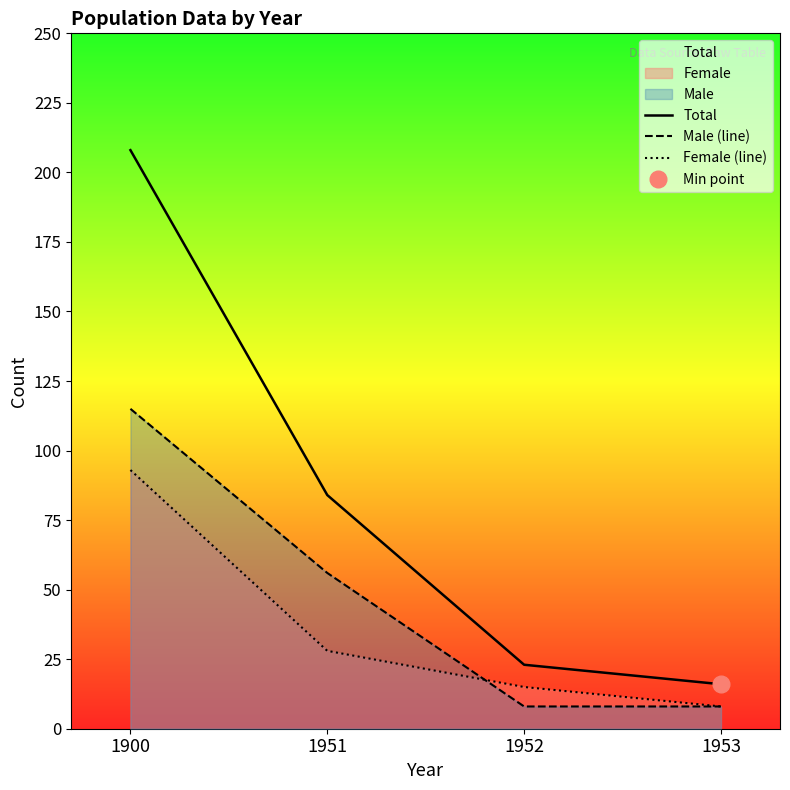

What is the value of the Female (line) point at the 1st from the left?

93